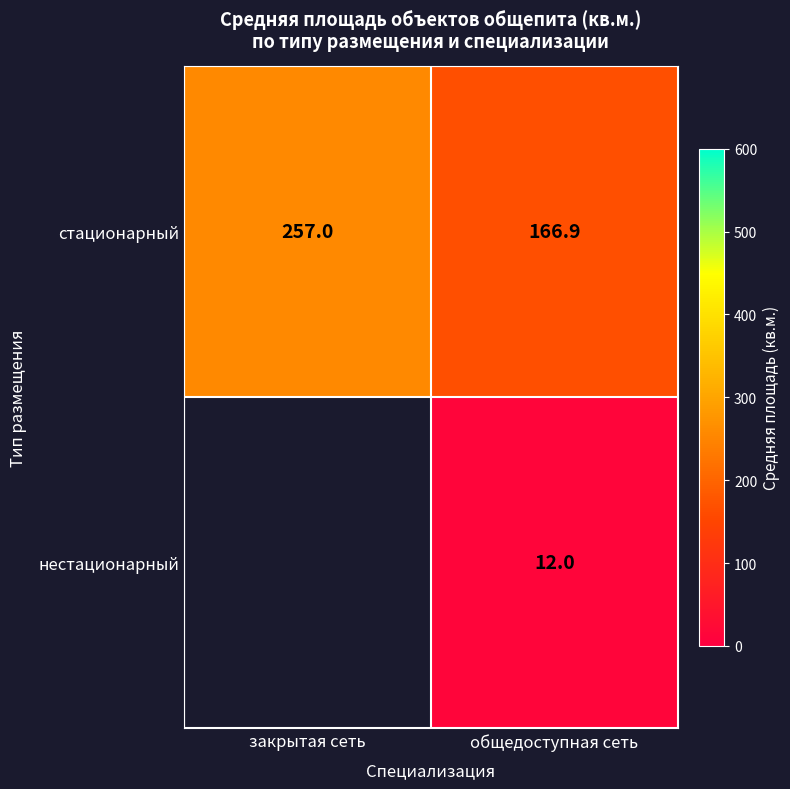

Is it true that стационарный equals 257.0 at закрытая сеть?

True